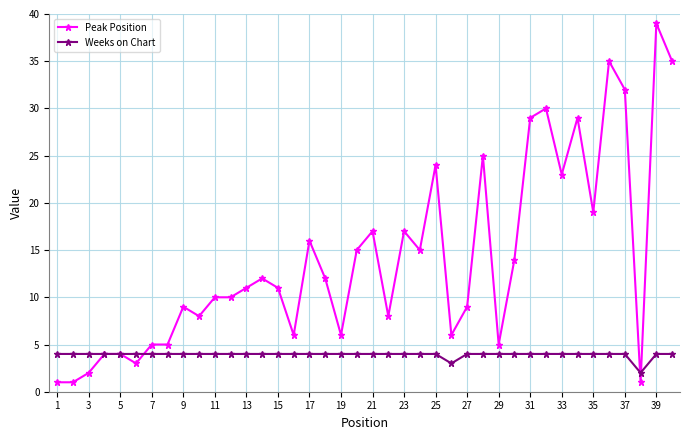

Which series ends up on top after the final intersection of Weeks on Chart and Peak Position?

Peak Position